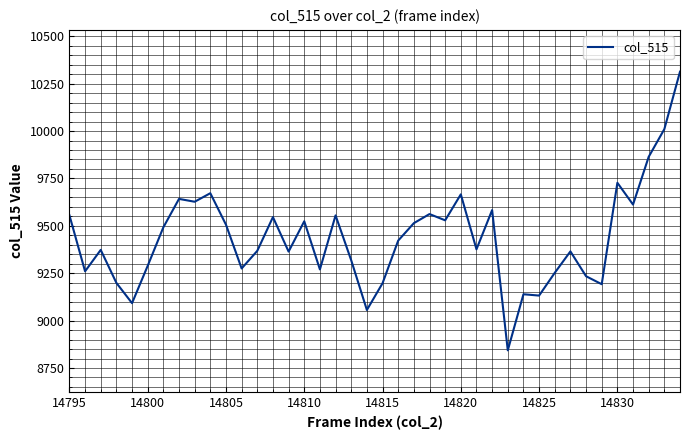

What is the greatest value displayed?

10313